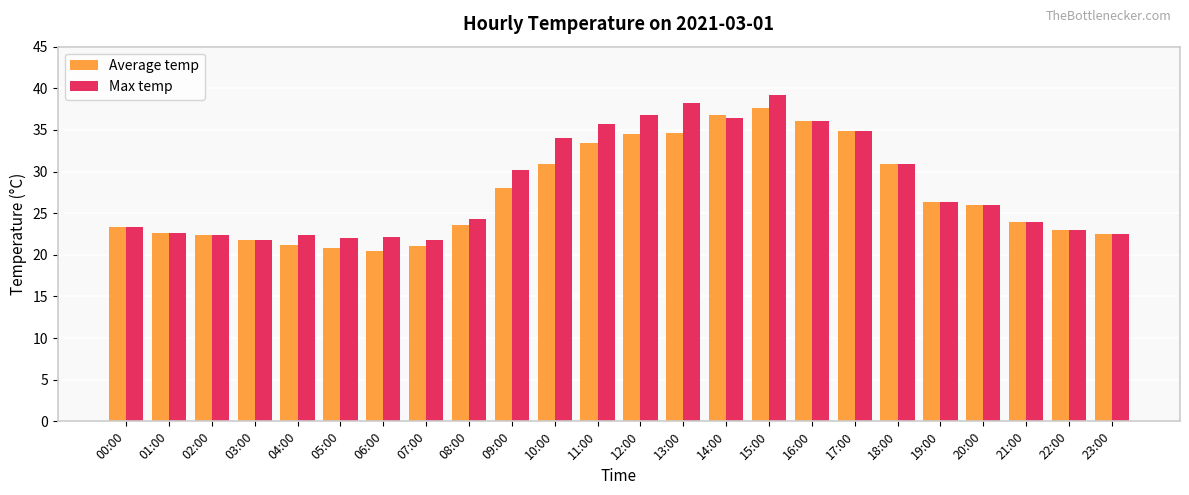

Which series changed the most between 12:00 and 14:00?

Average temp